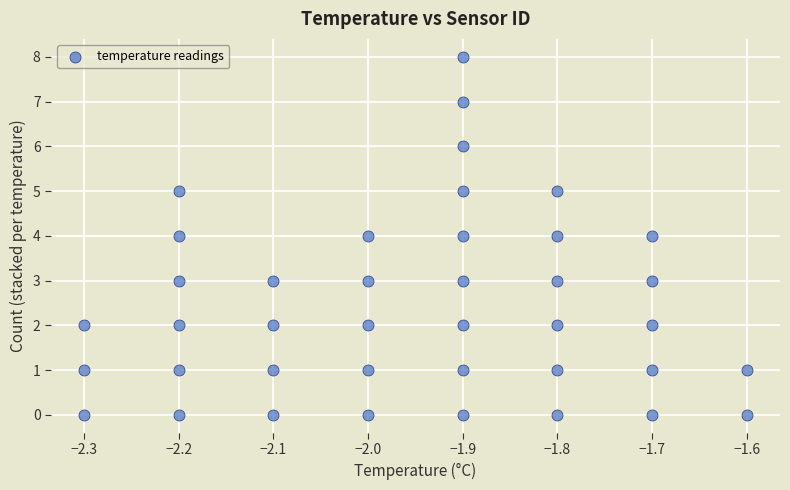

What is the range of Y values (max minus min)?

8